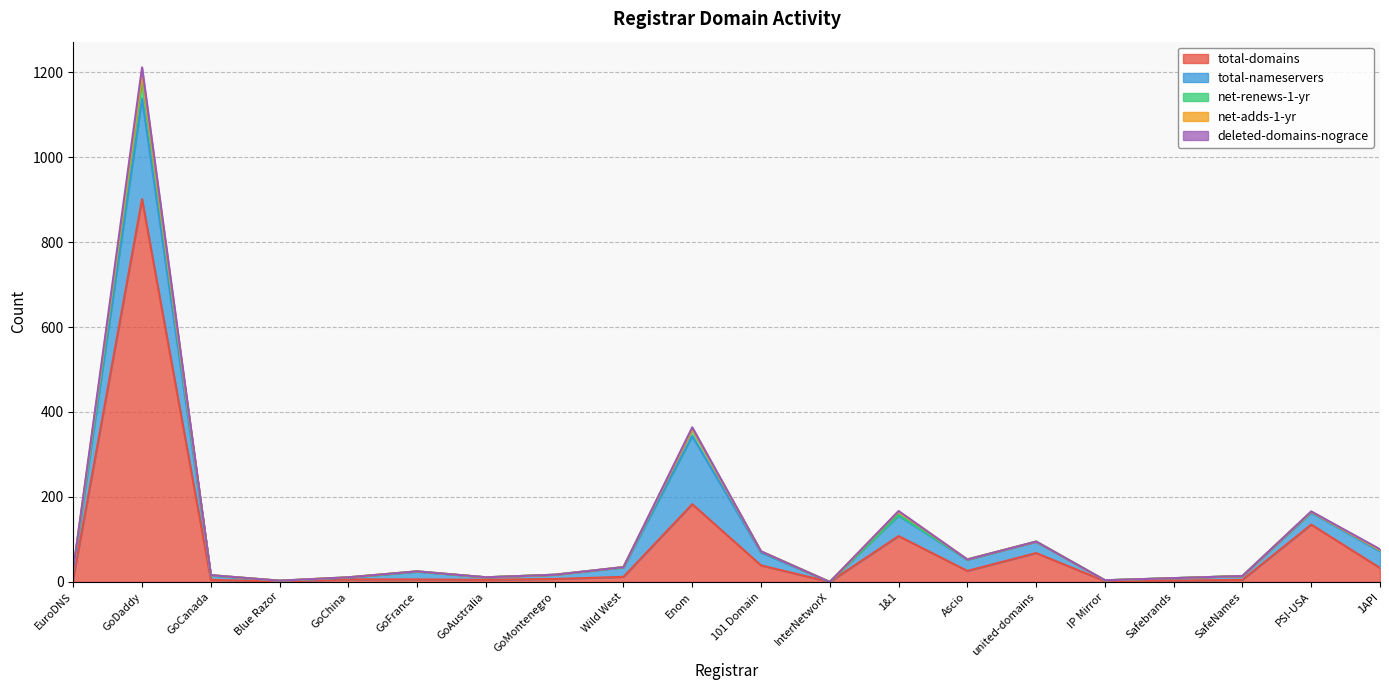

At which label does total-domains reach its peak?

GoDaddy